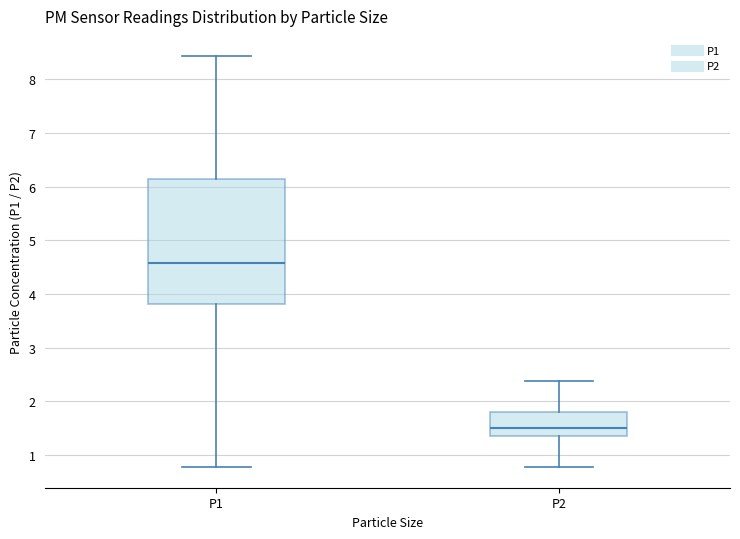

Reading left to right, read every box against the y-axis: the position of its median line, the range the box covers, and the ends of its whiskers. The values are not printed on the chart, so give them approximately, as read against the axis.

P1: median 4.6, box 3.8 to 6.1, whiskers 0.8 to 8.4
P2: median 1.5, box 1.4 to 1.8, whiskers 0.8 to 2.4